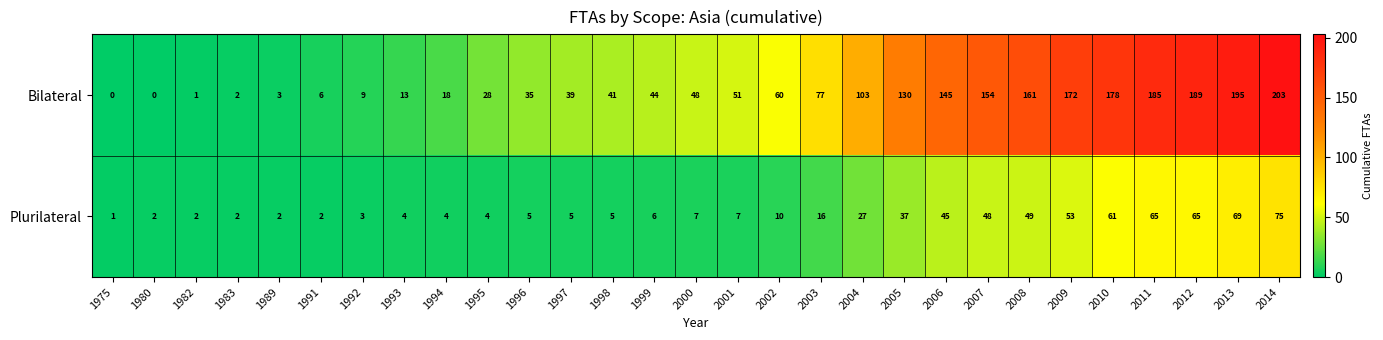

What is the greatest value displayed?

203